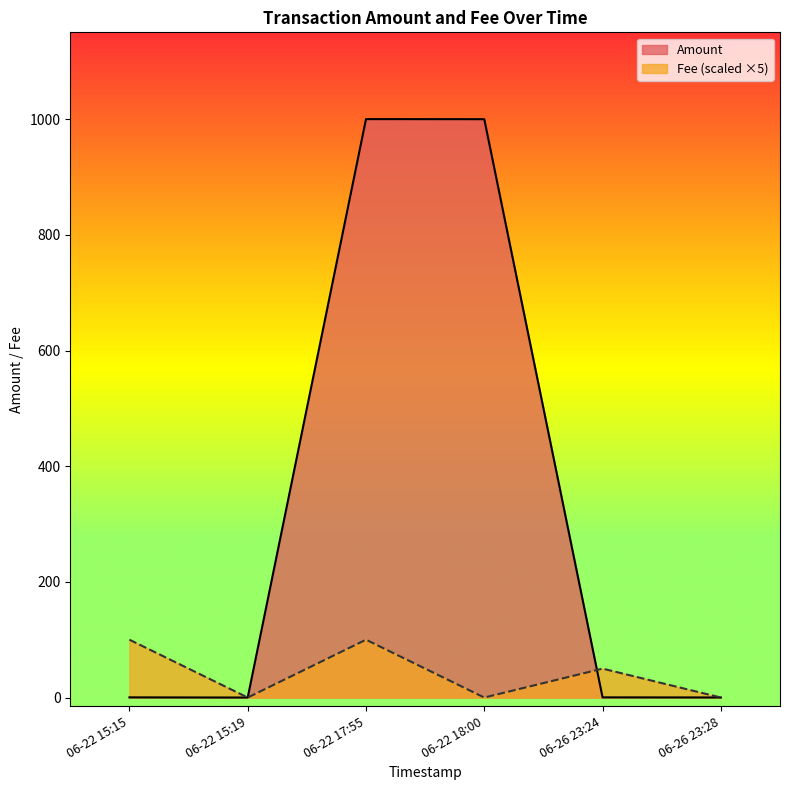

List the series in order of their peak value, lowest first.

Fee (scaled ×5), Amount